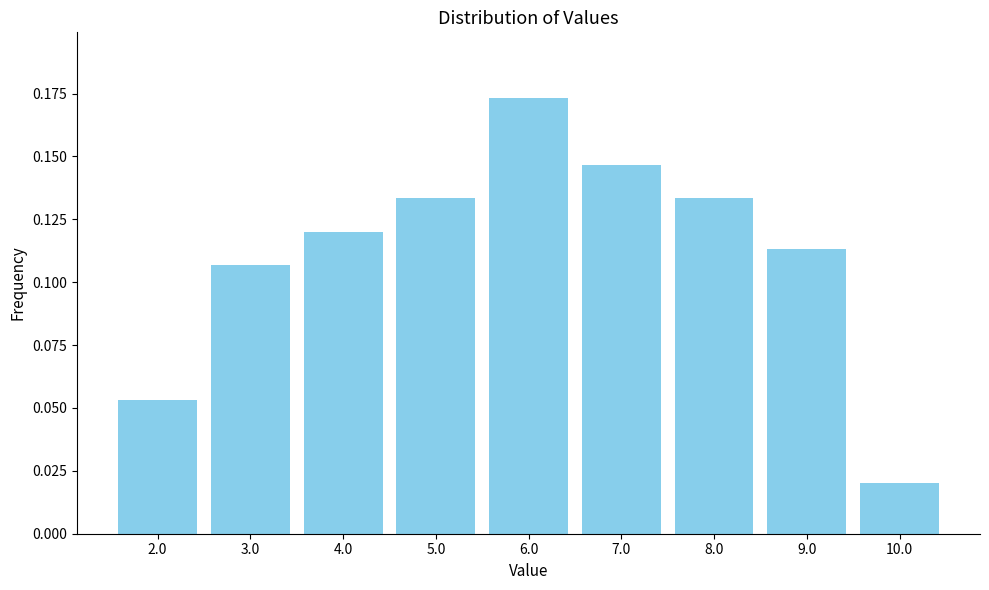

True or false: the data shows 0.0 at 9.0.

False